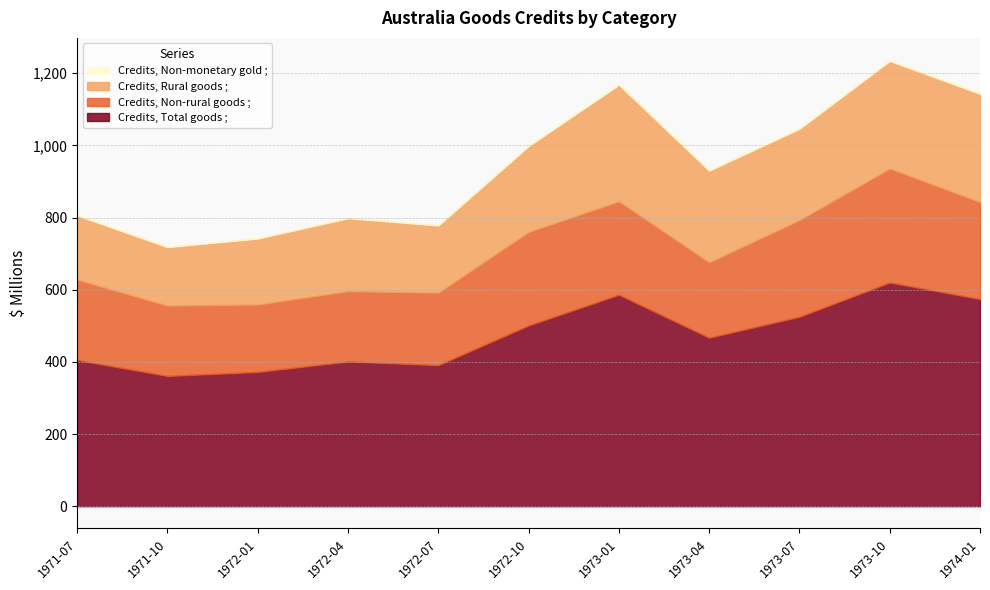

Is the value of Credits, Non-rural goods ; at 1971-07 greater than the value of Credits, Non-monetary gold ; at 1972-07?

Yes